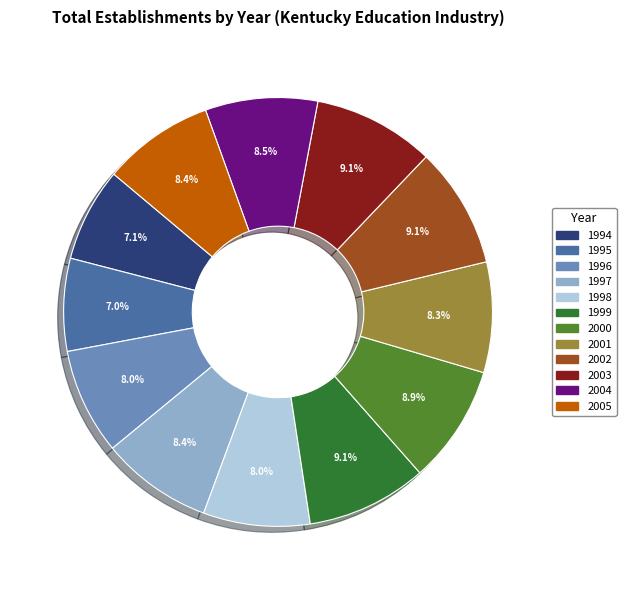

How many segments does this pie chart have?

12